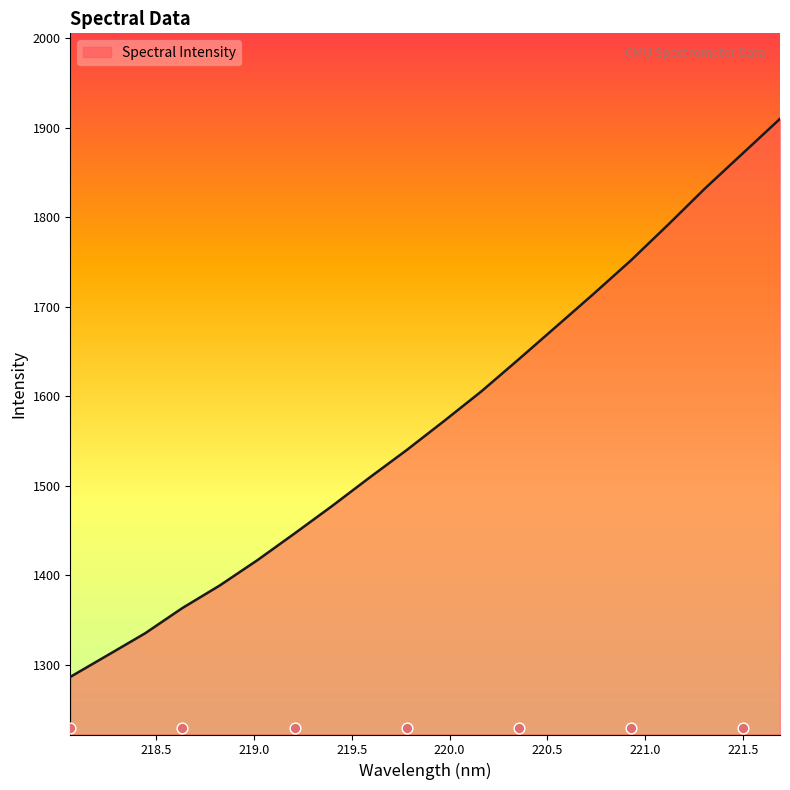

What is the ratio of the value at 220.9264 to the value at 218.8244?

1.3